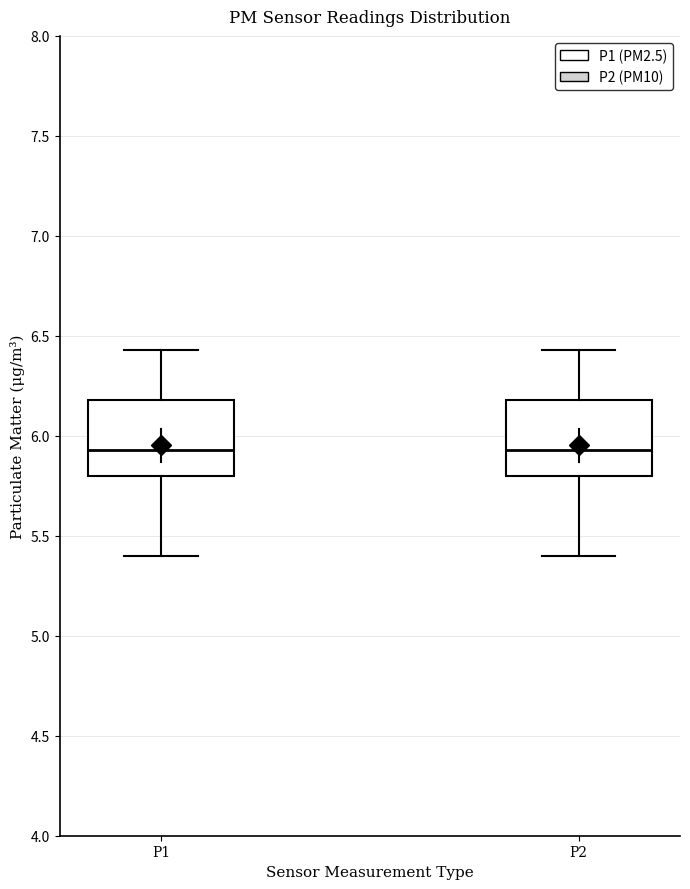

Reading left to right, transcribe this box plot: for each box, give where its median line is, the range the box spans, and where its two whiskers end, as read against the y-axis. The values are not printed on the chart, so give them approximately, as read against the axis.

P1: median 5.95, box 5.80 to 6.20, whiskers 5.40 to 6.45
P2: median 5.95, box 5.80 to 6.20, whiskers 5.40 to 6.45